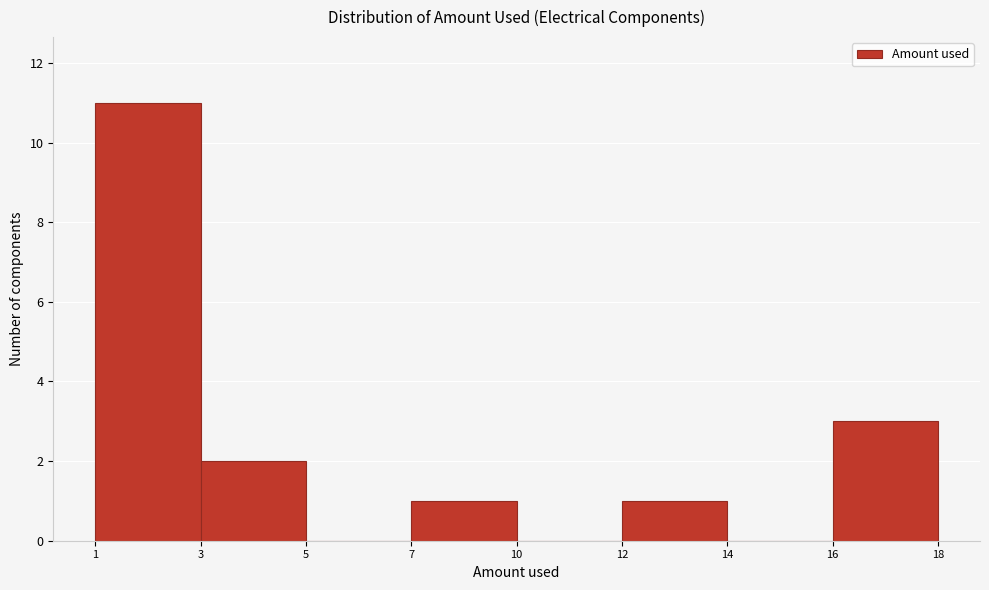

Reading left to right, transcribe all the data shown in this chart.

1=11	3=2	5=0	7=1	10=0	12=1	14=0	16=3